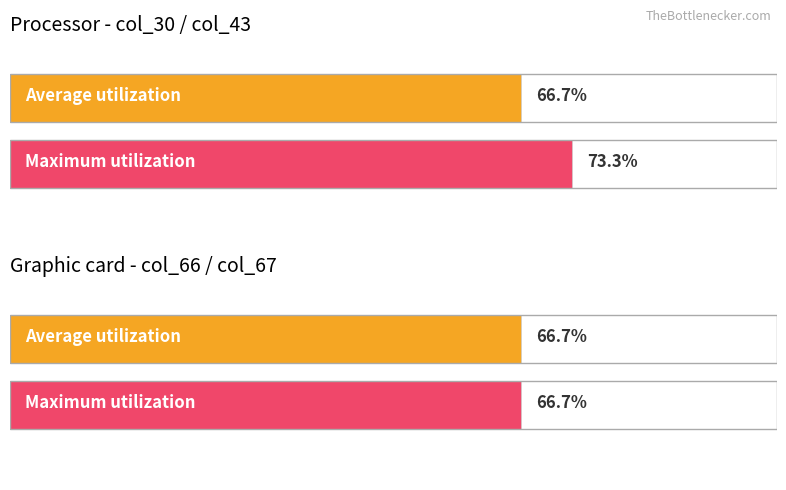

Is it true that Maximum utilization equals 17 at diploma?

False